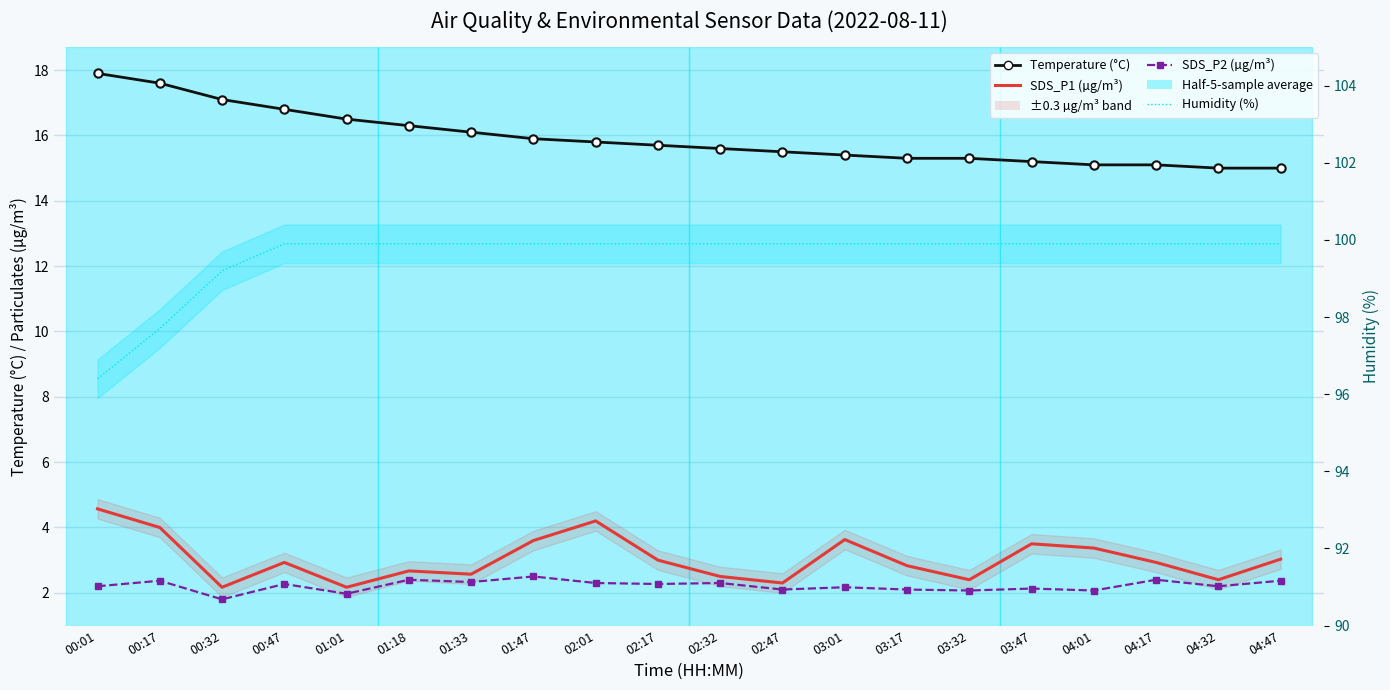

Is the value of SDS_P1 (µg/m³) at 02:47 greater than the value of SDS_P2 (µg/m³) at 02:01?

No